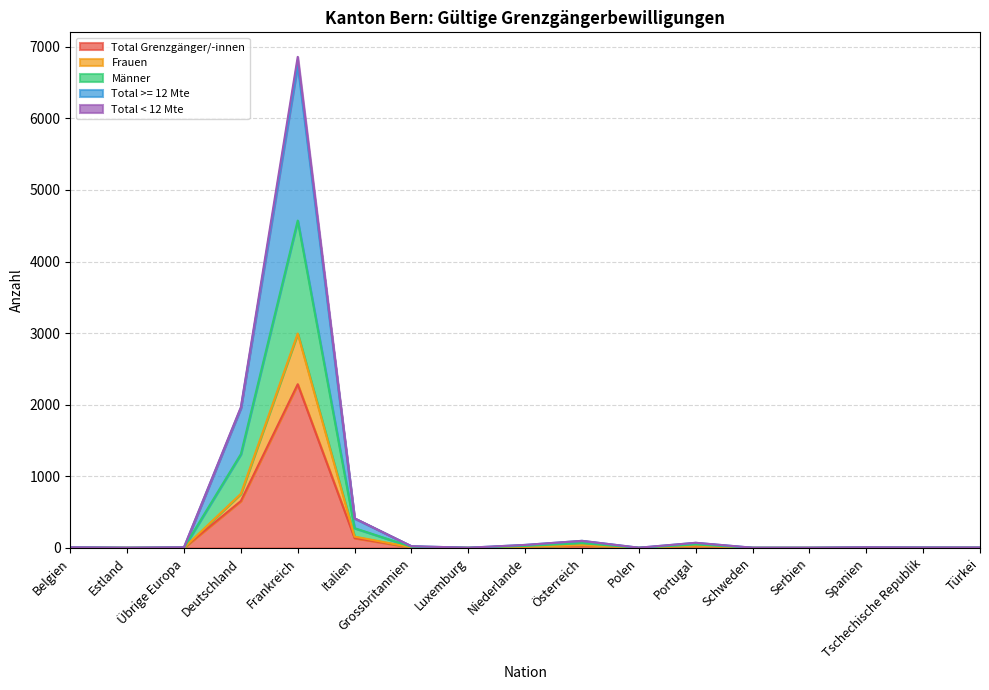

Count the number of data series in this chart.

5